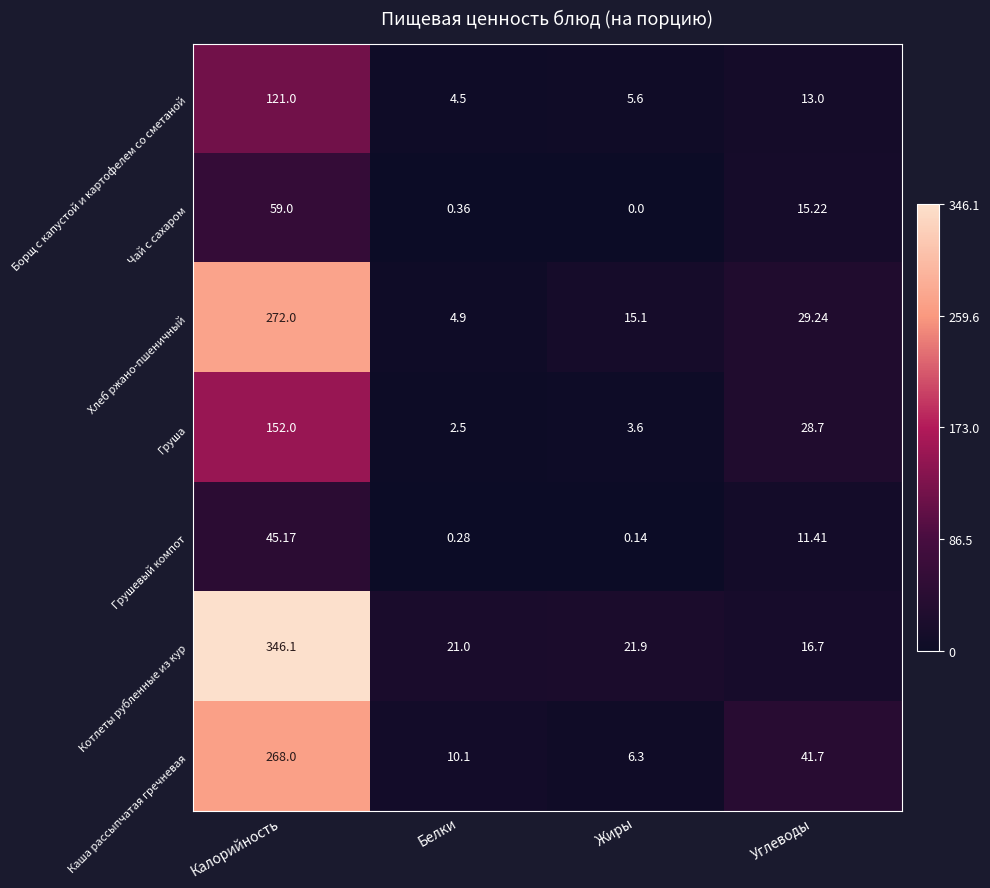

Which label corresponds to the smallest value in the chart?

Жиры